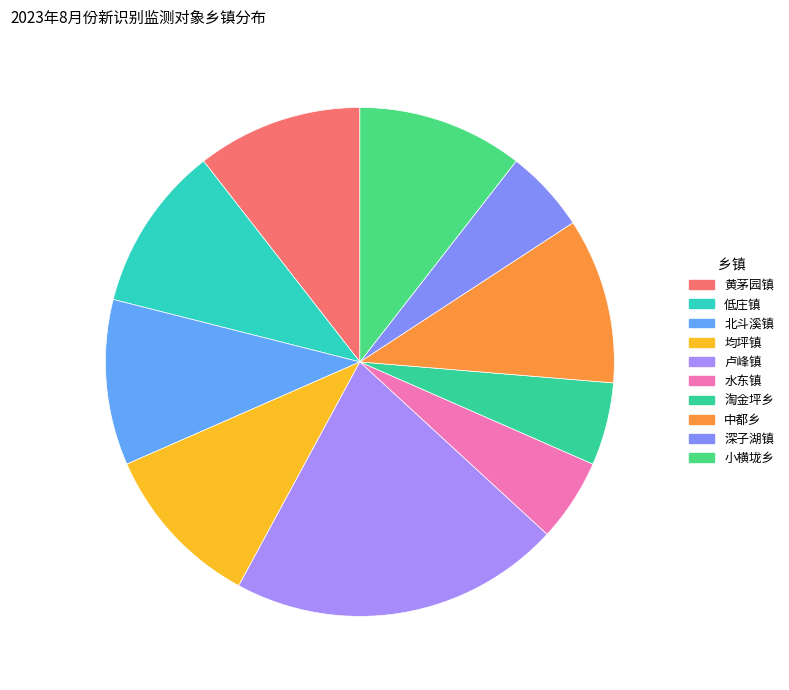

How many slices are in this pie chart?

10